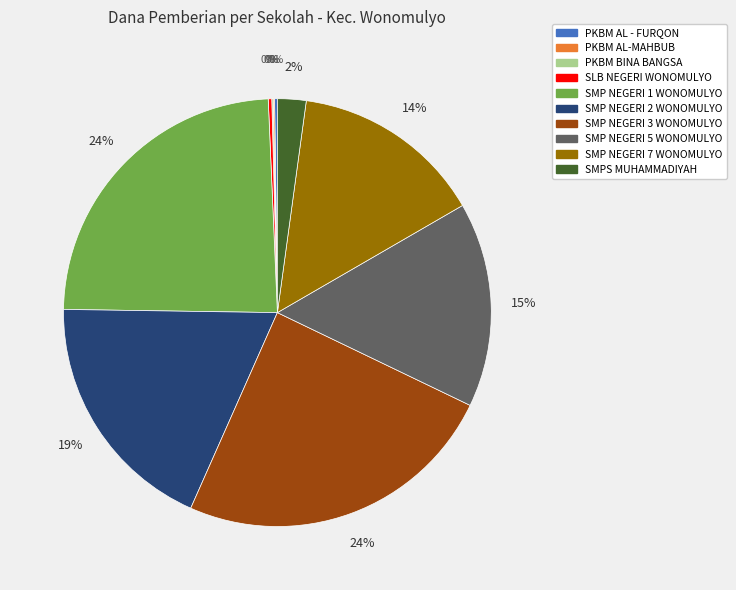

To the nearest percent, what is the difference between the SMP NEGERI 1 WONOMULYO and SMP NEGERI 2 WONOMULYO slice percentages?

5%